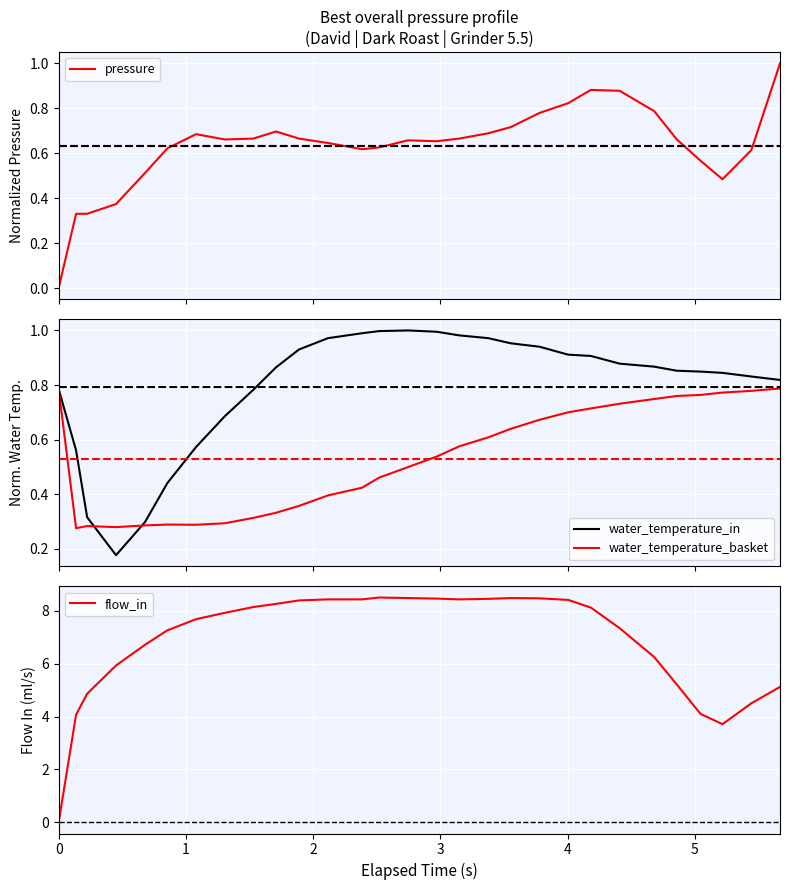

Where do pressure and water_temperature_basket first cross each other?

0 and 1